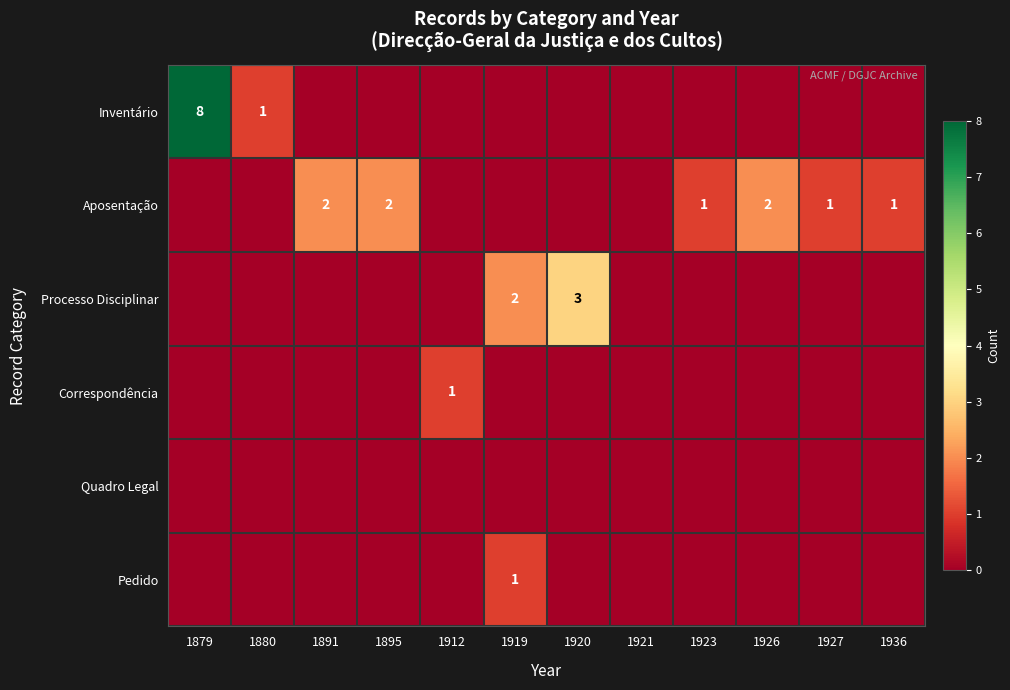

True or false: Correspondência has a value of 1 at 1912.

True